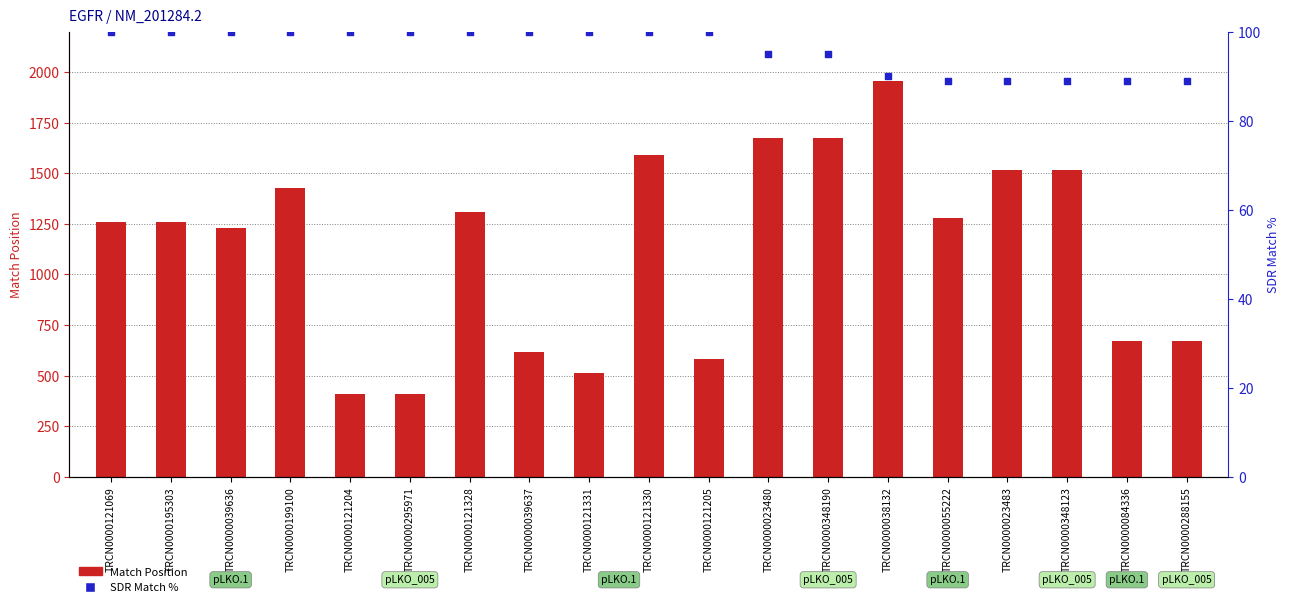

What is the total value across all series at TRCN0000348190?

1770